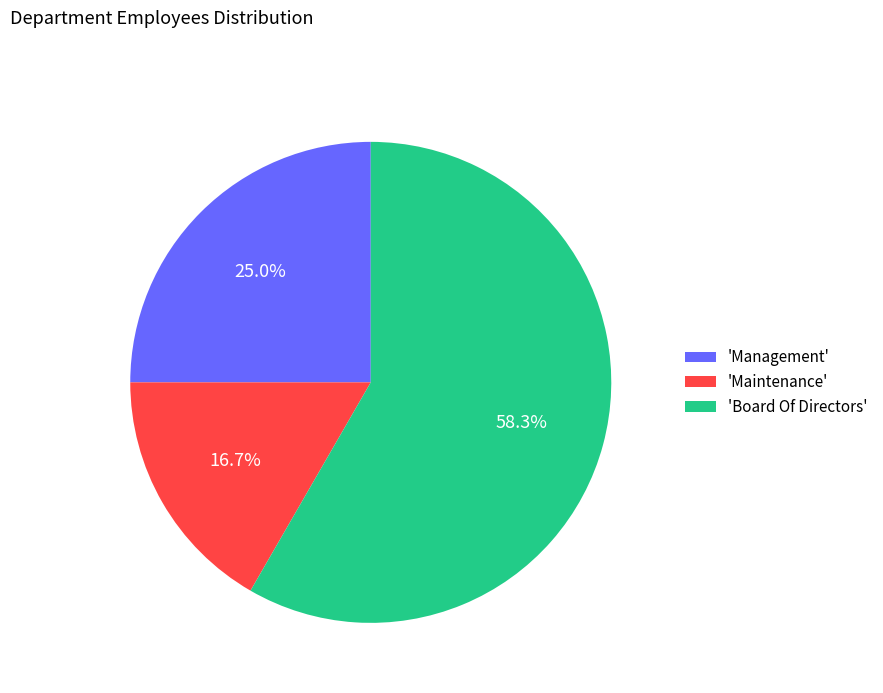

Count the number of slices in the pie.

3